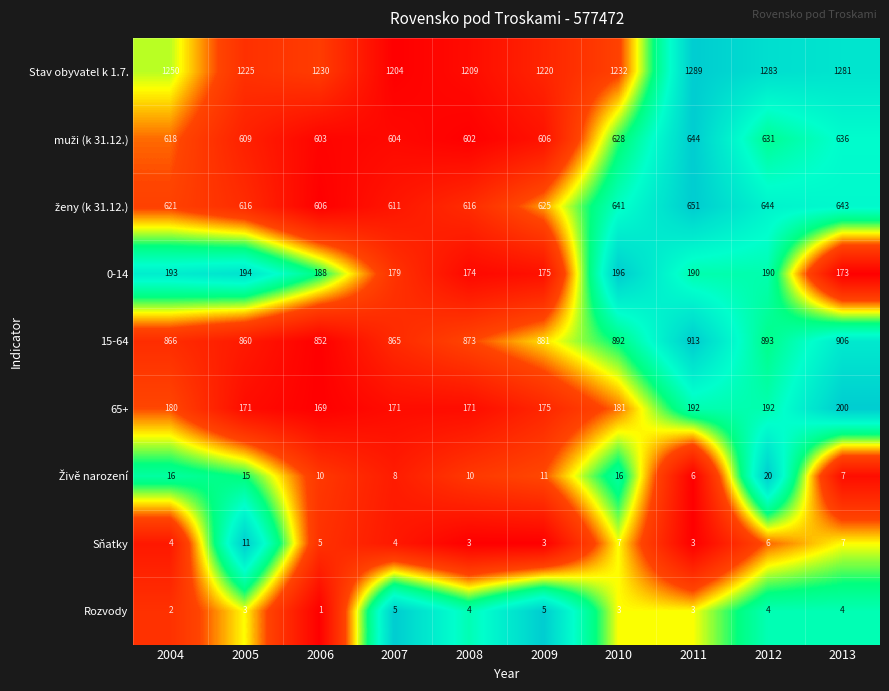

What is the total value across all series at 2006?

3664